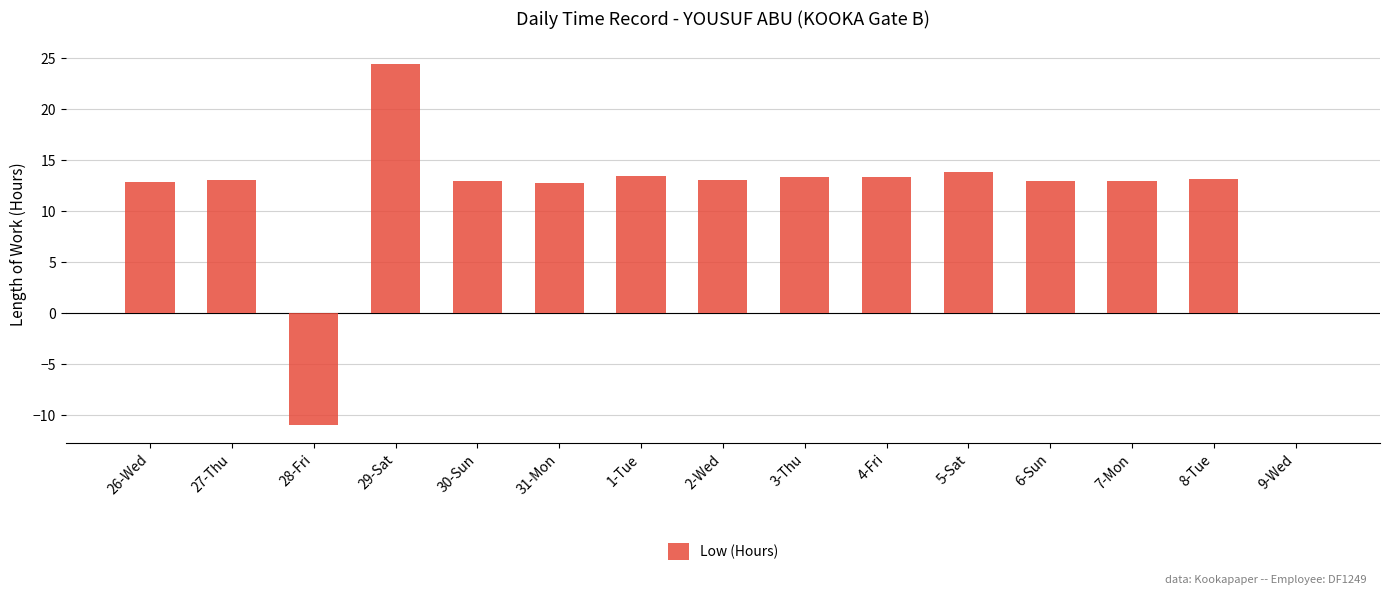

Approximately how many times larger is the value at 1-Tue compared to 8-Tue?

1.0